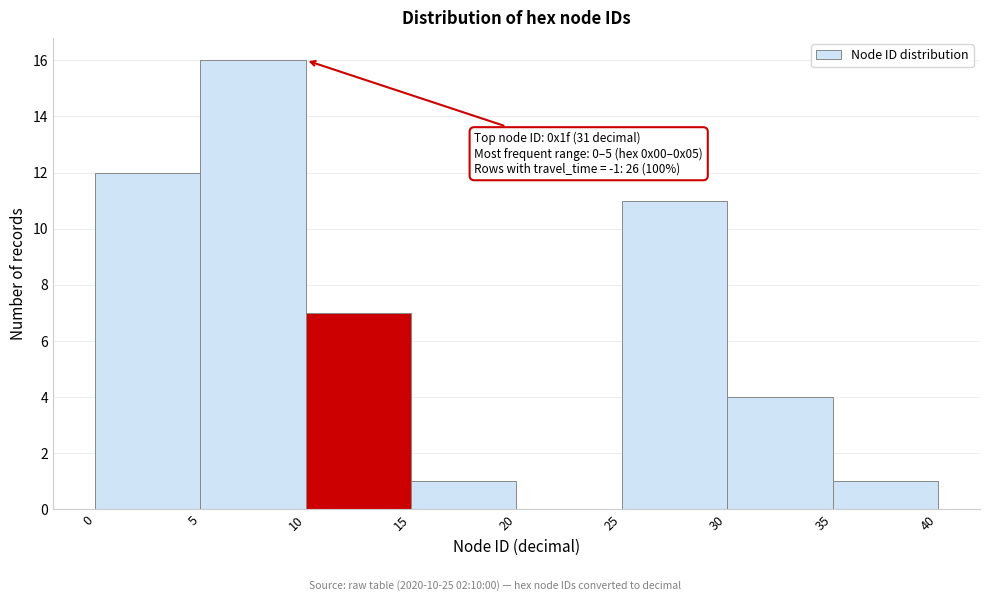

Which range on the x-axis has the tallest bar?

5 to 10